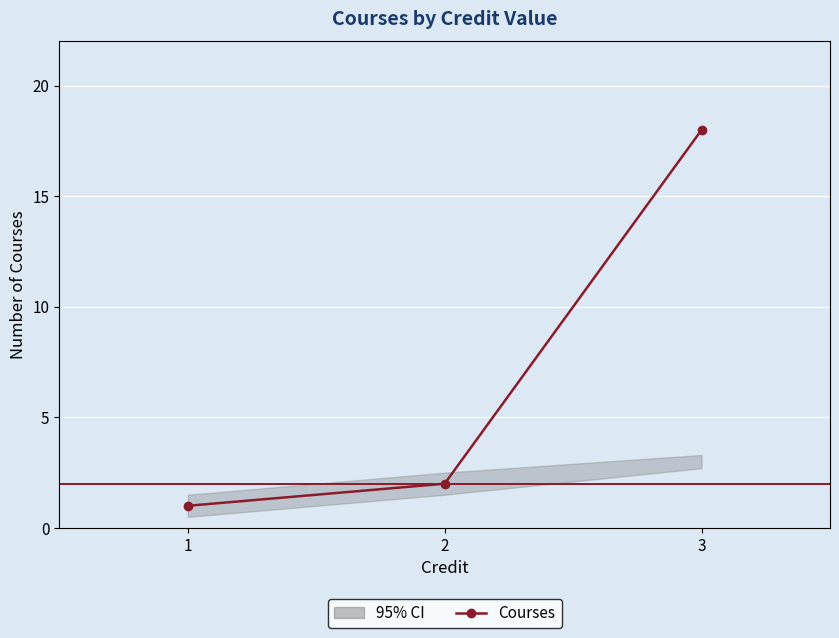

Which has a higher value, 1 or 3?

3